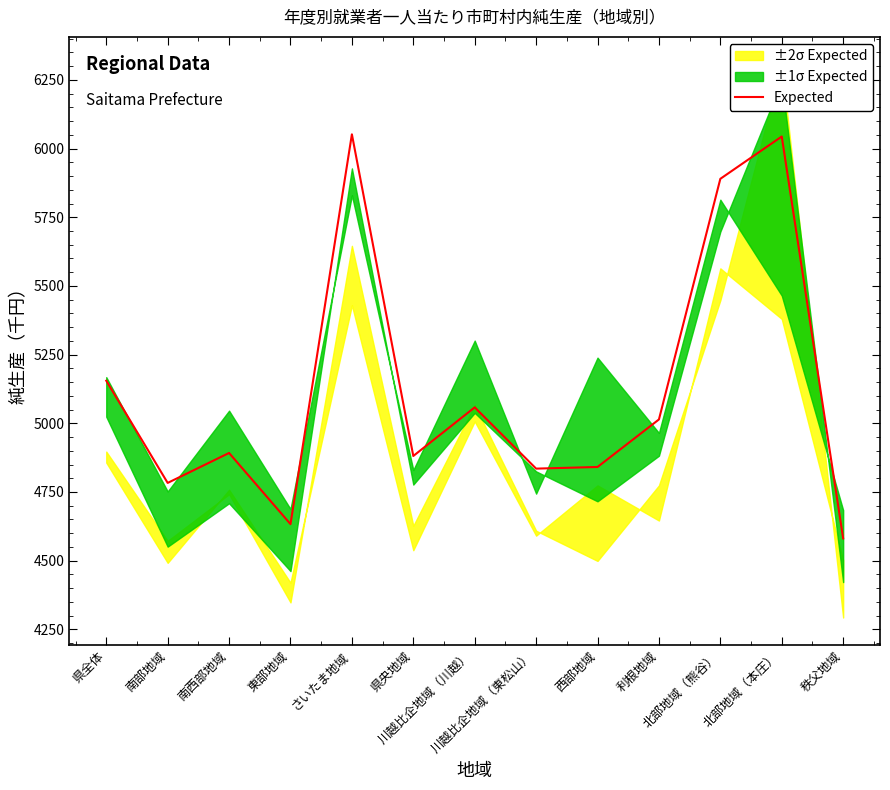

Where is the first local maximum?

南西部地域